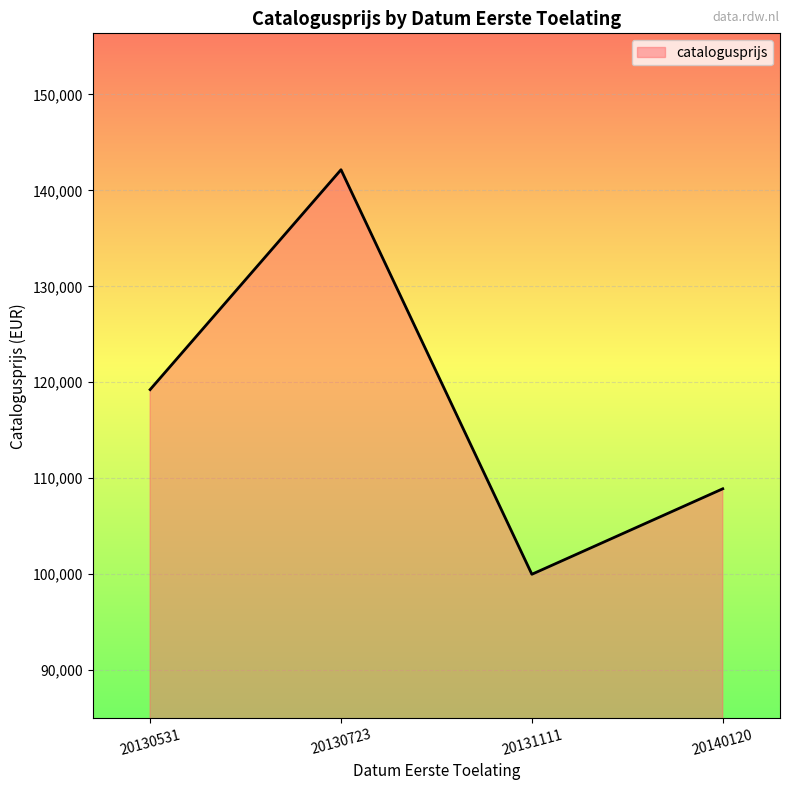

Rank the categories by value from highest to lowest.

20130723, 20130531, 20140120, 20131111